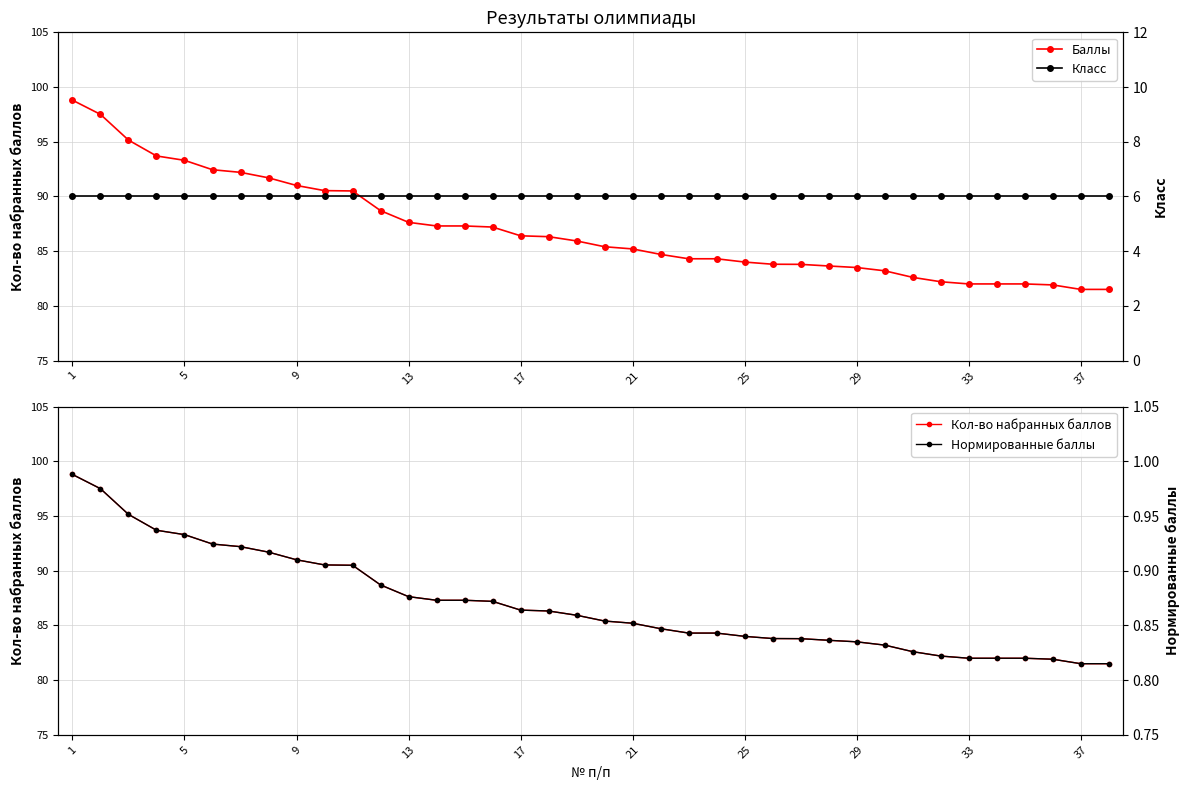

True or false: Кол-во набранных баллов and Класс cross at least once.

False